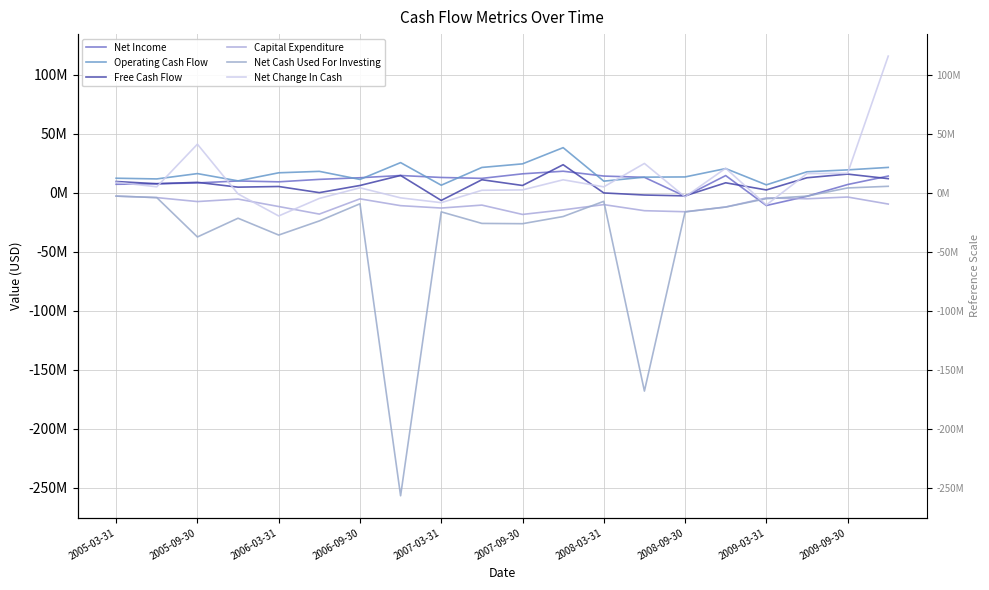

What position from the right is 15?

5